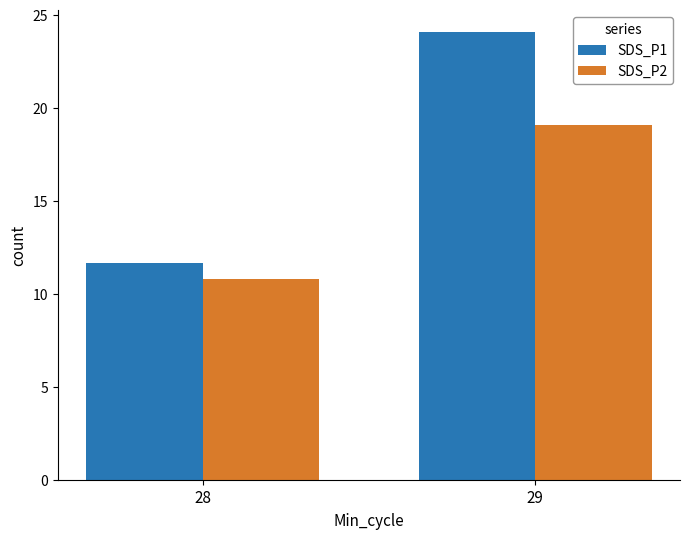

What is the average value of the SDS_P2 series?

14.9